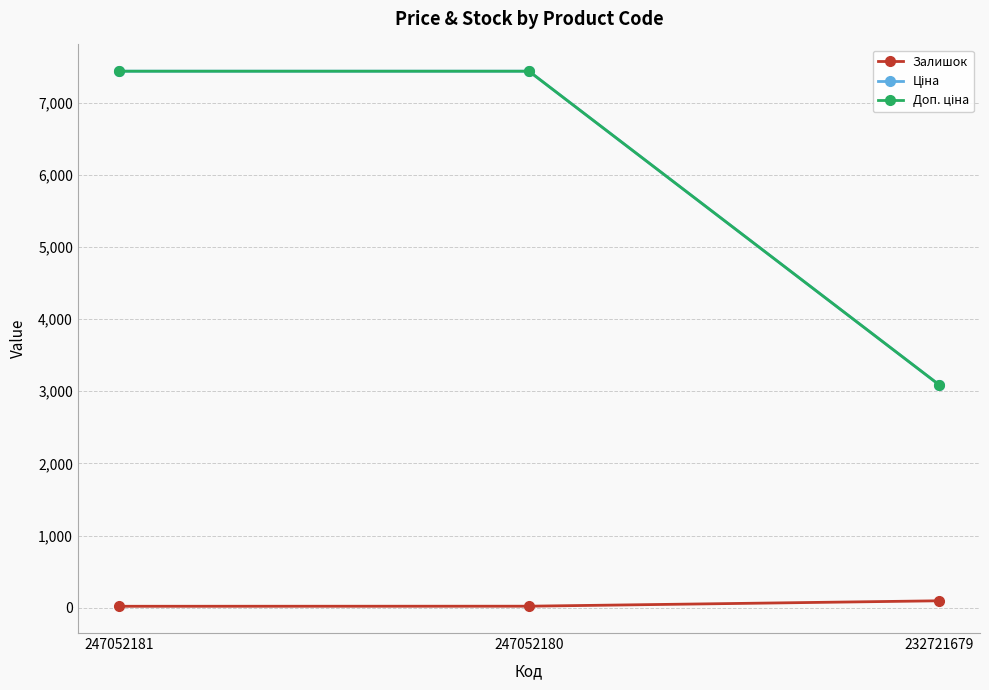

What is the greatest value displayed?

7436.2